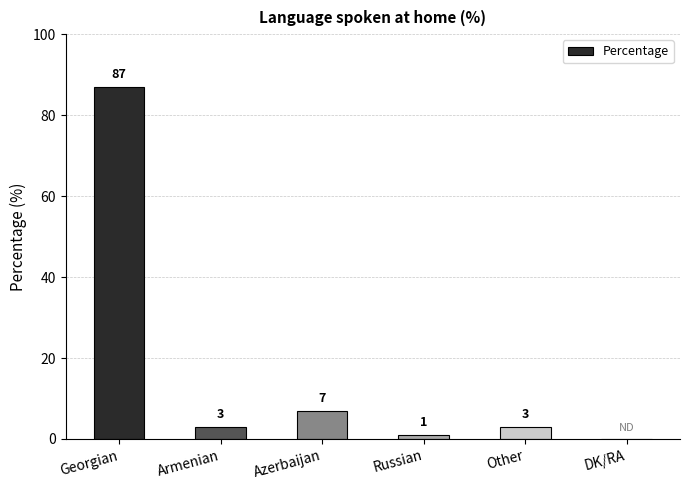

Reading right to left, what are all the values shown in this chart?

DK/RA=0	Other=3	Russian=1	Azerbaijan=7	Armenian=3	Georgian=87